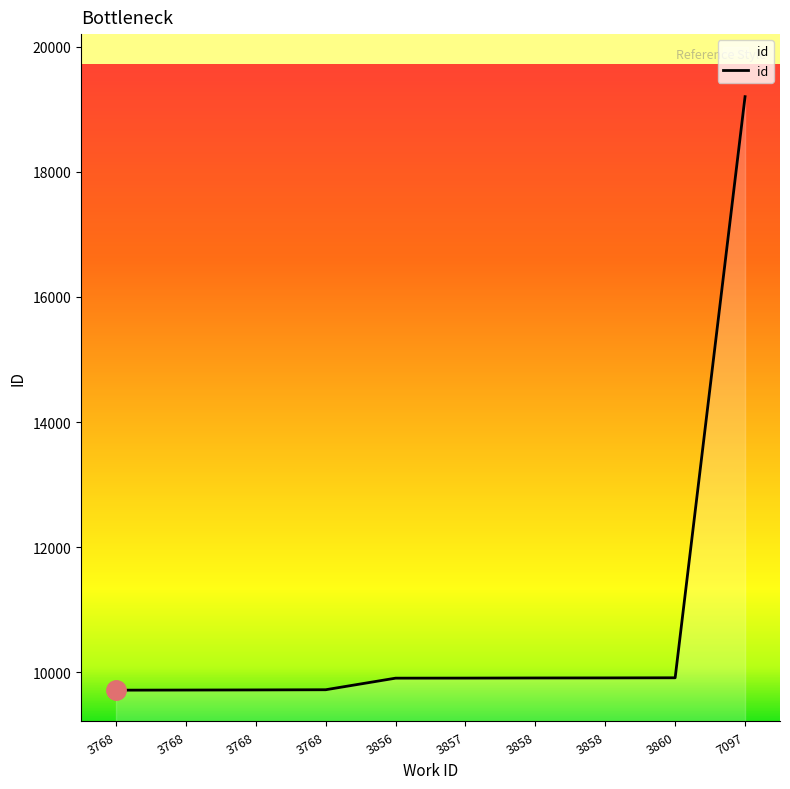

What is the difference between the maximum and second lowest values?

9484